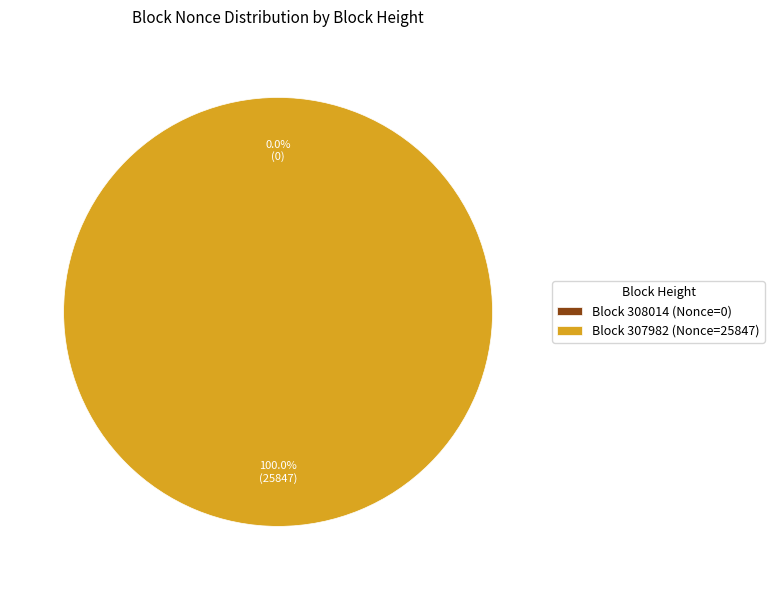

Does any single category account for the majority?

Yes